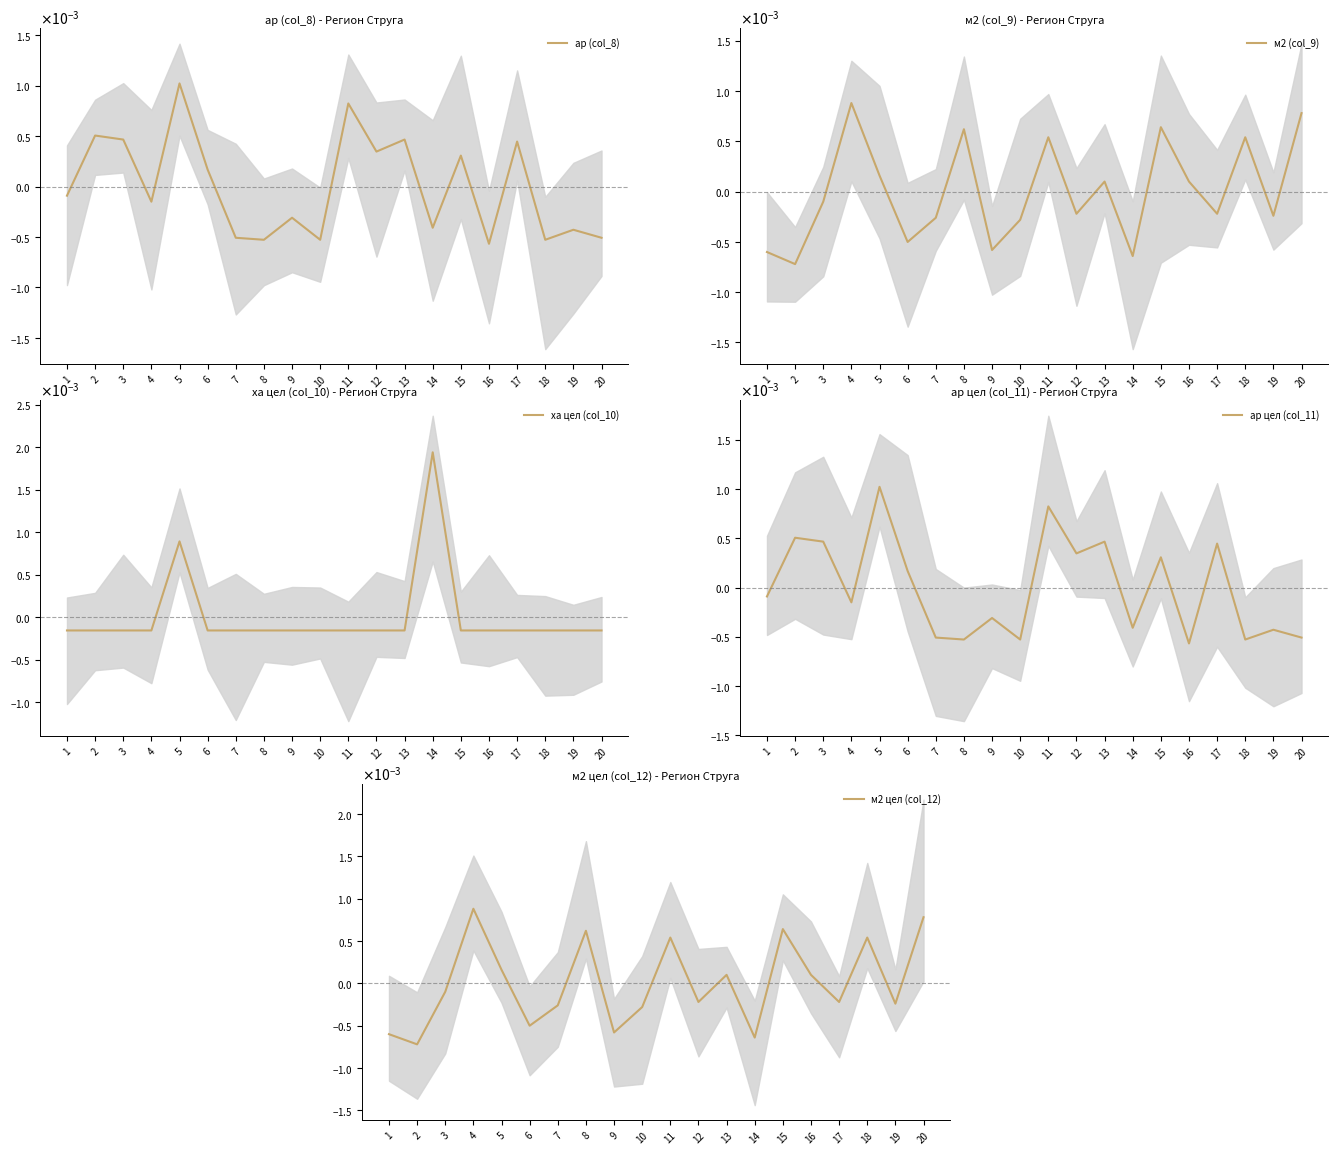

Which category has the highest value in the ха цел (col_10) series?

14